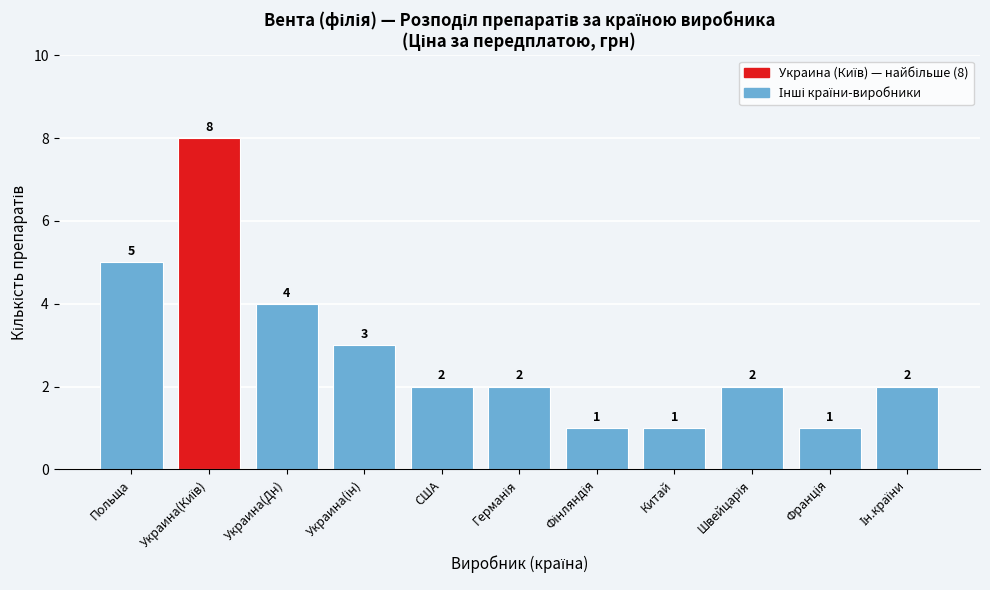

Reading right to left, extract all data points from this chart.

2	1	2	1	1	2	2	3	4	8	5